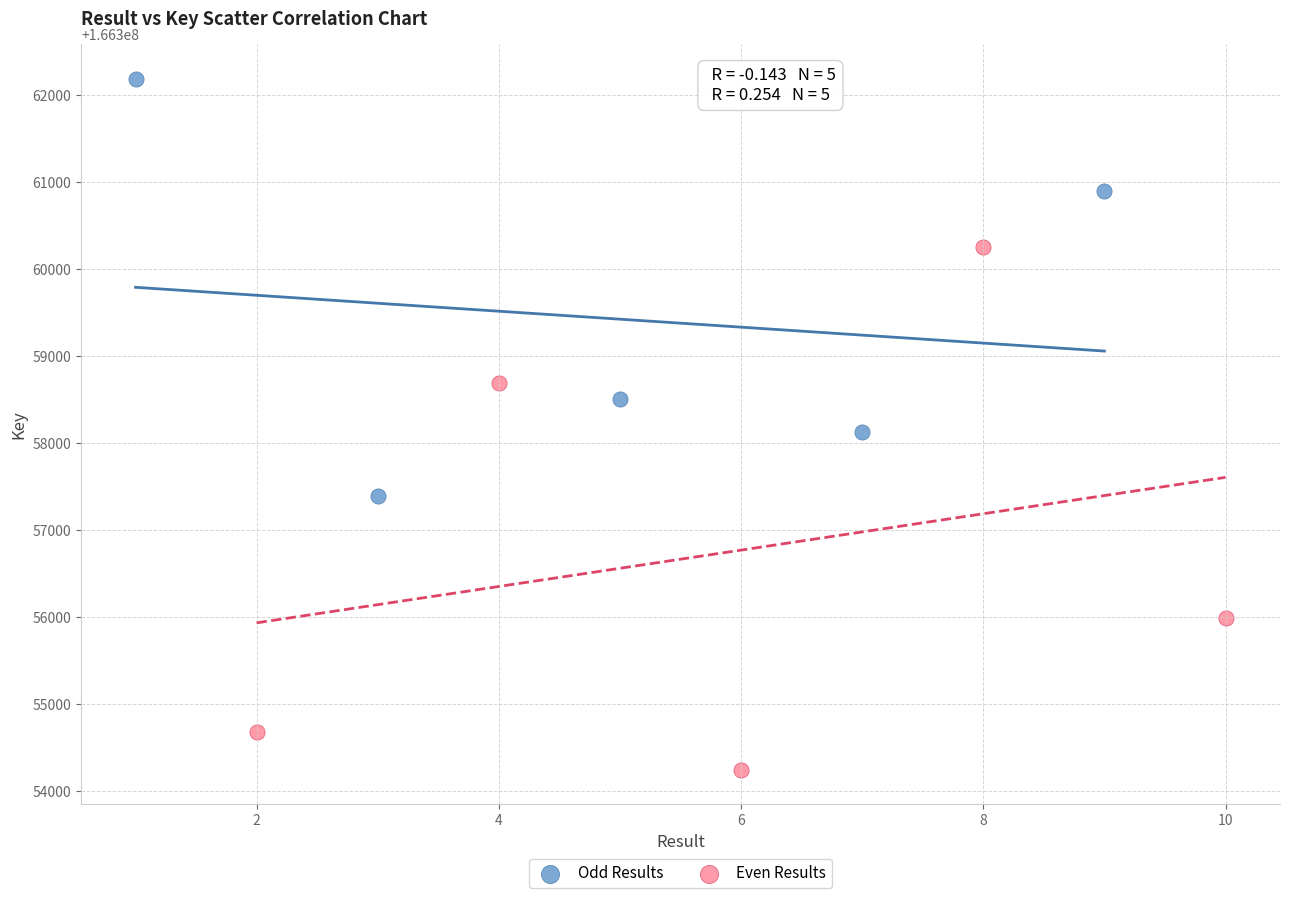

Which series reaches the minimum Y coordinate?

Even Results